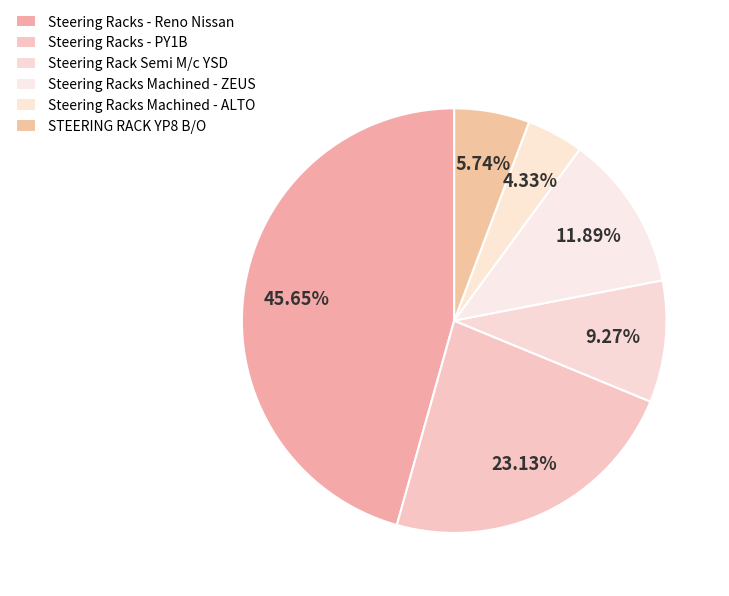

How many slices are in this pie chart?

6